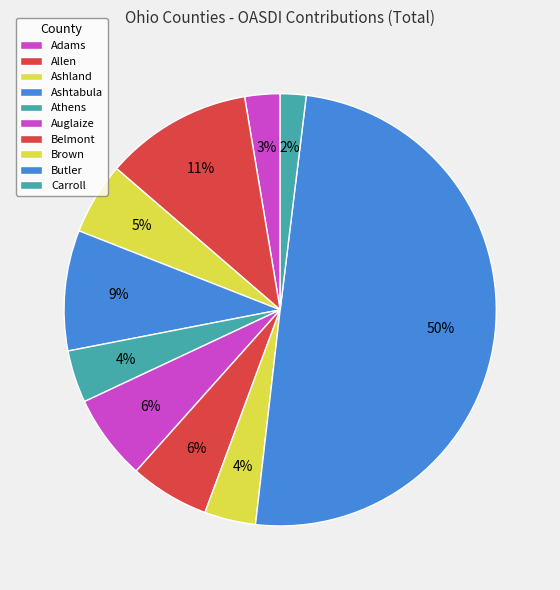

What is the smallest slice in the pie chart?

Carroll